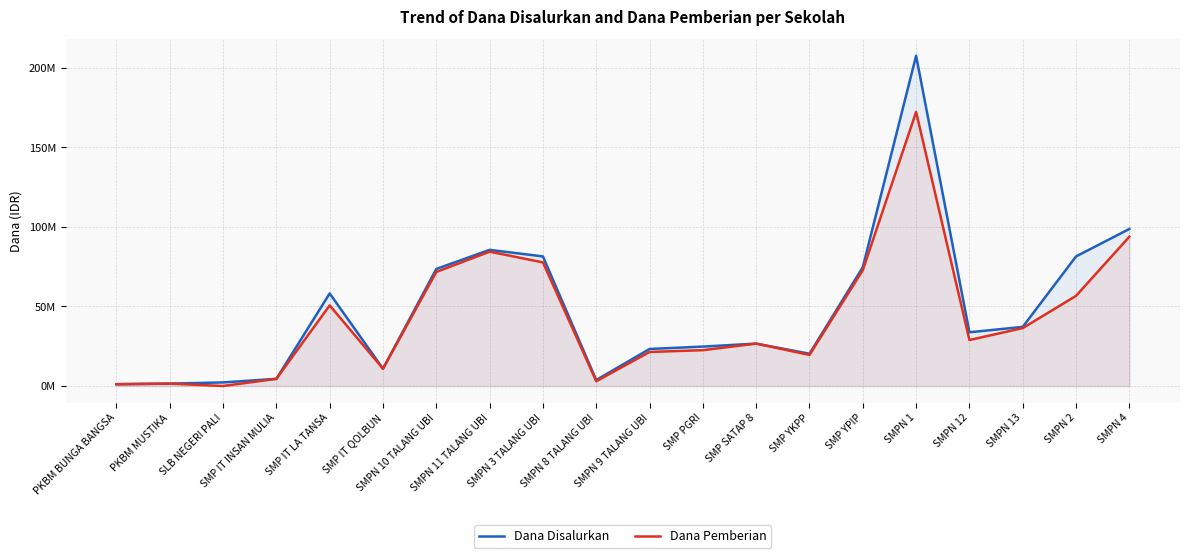

At which category is the sum across all series the highest?

SMPN 1